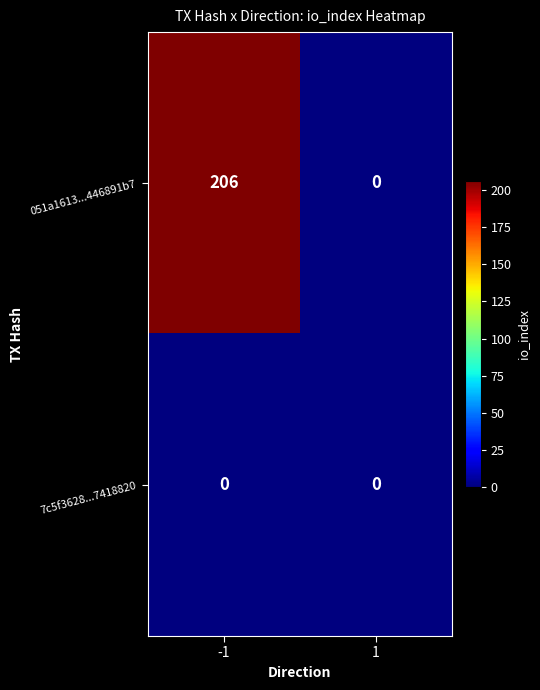

What is the maximum value shown in the chart?

206